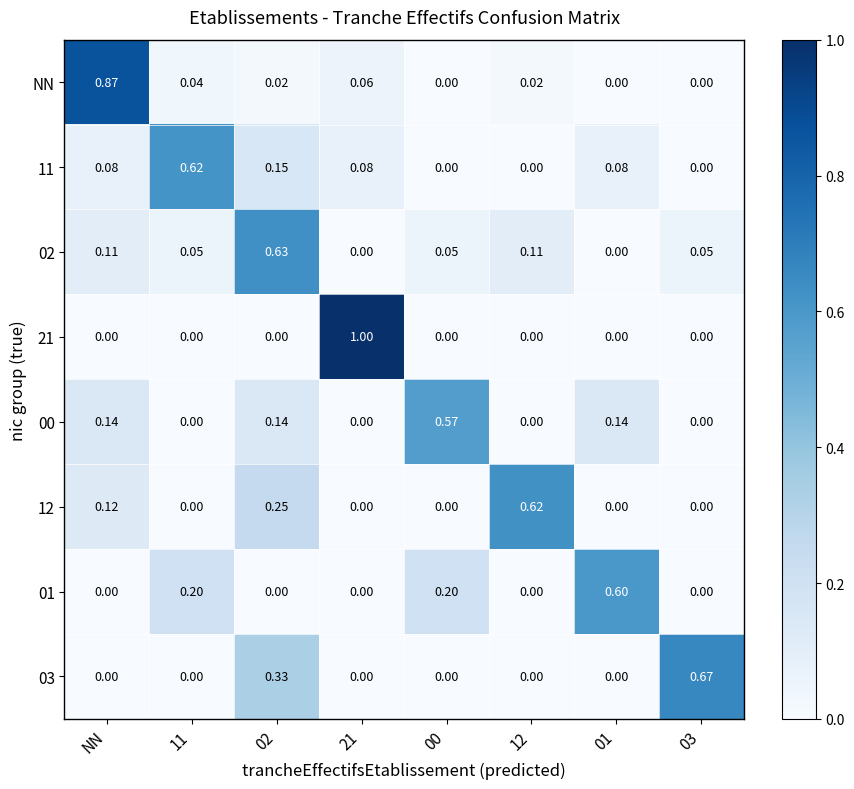

Is the value of 01 at 01 greater than the value of 12 at 01?

Yes